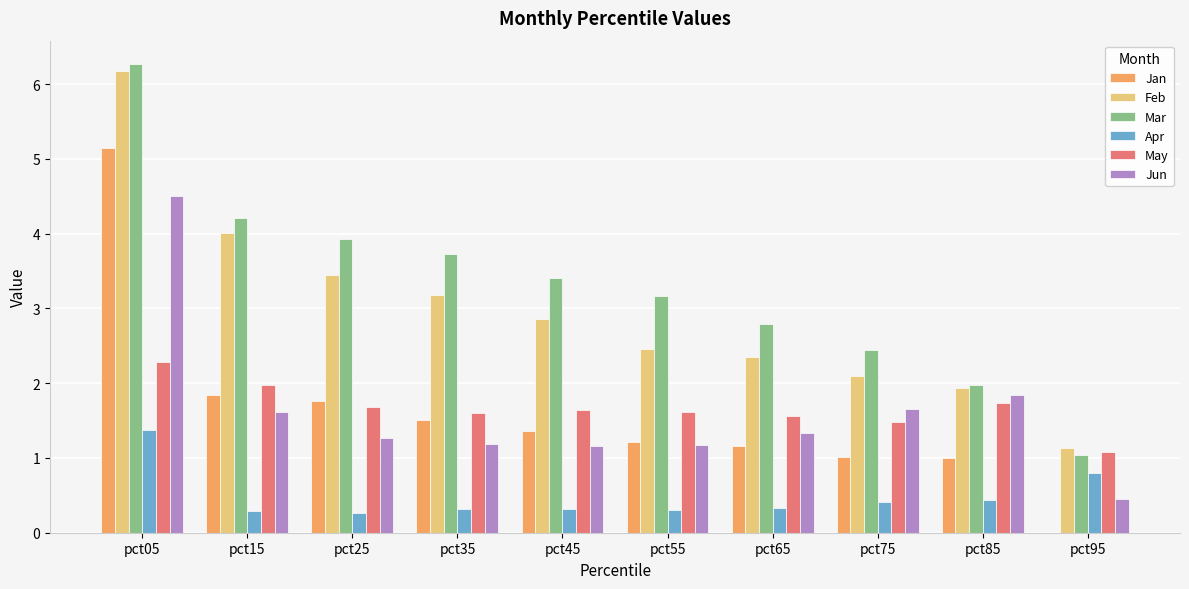

Which series changed the most between pct05 and pct15?

Jan